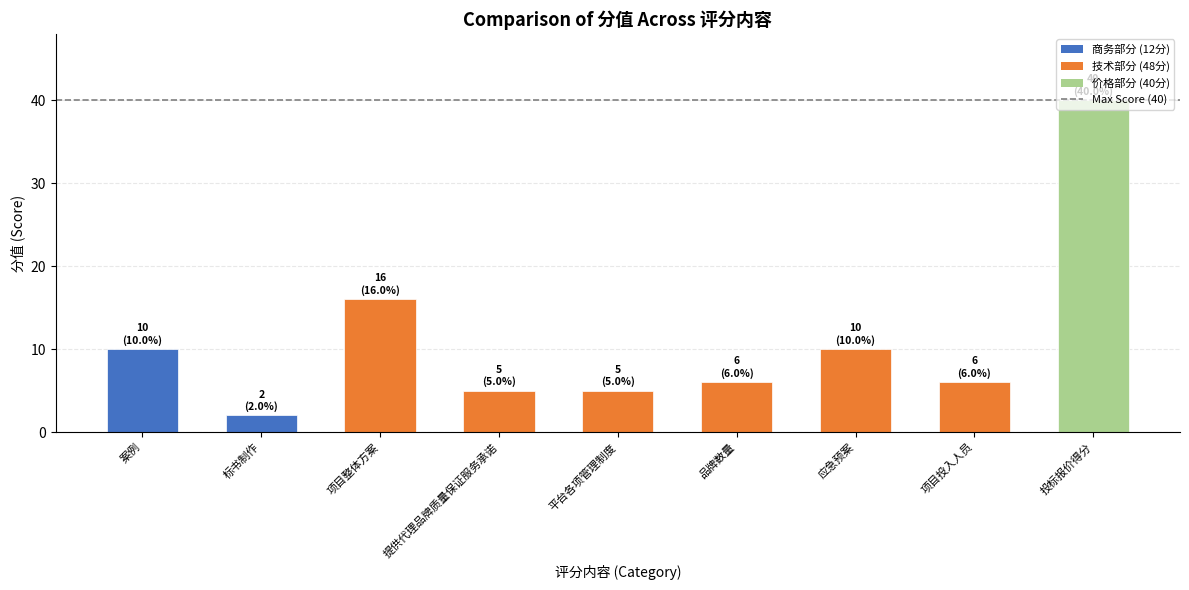

What is the label of the 3rd bar from the right?

应急预案